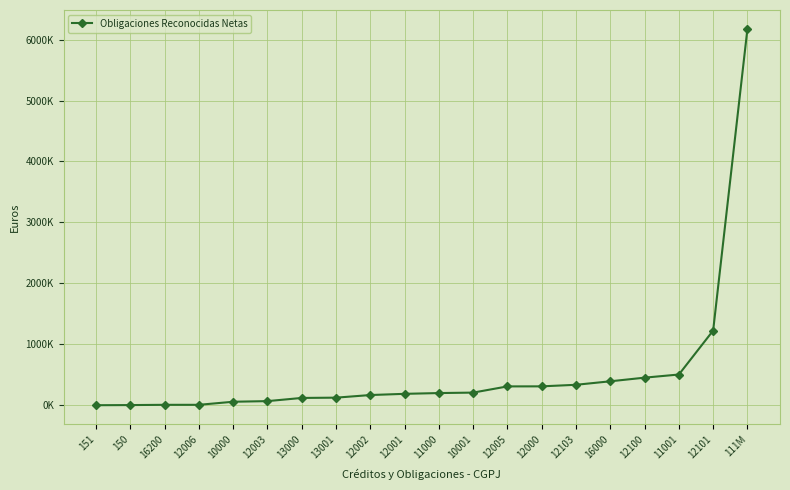

Is this an area chart (filled region under the line)?

No